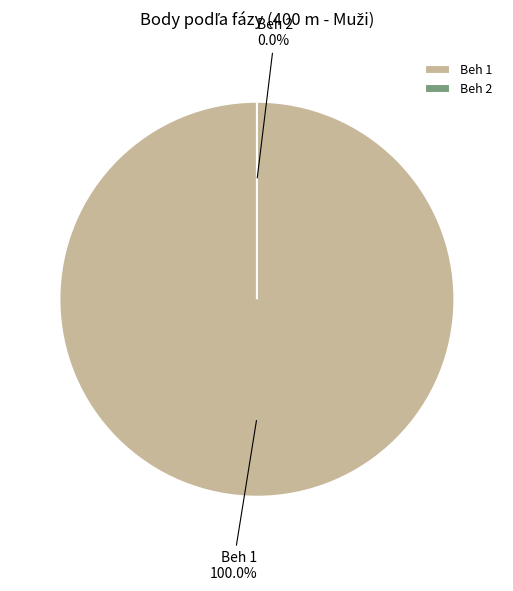

Which has a higher value, Beh 2 or Beh 1?

Beh 1